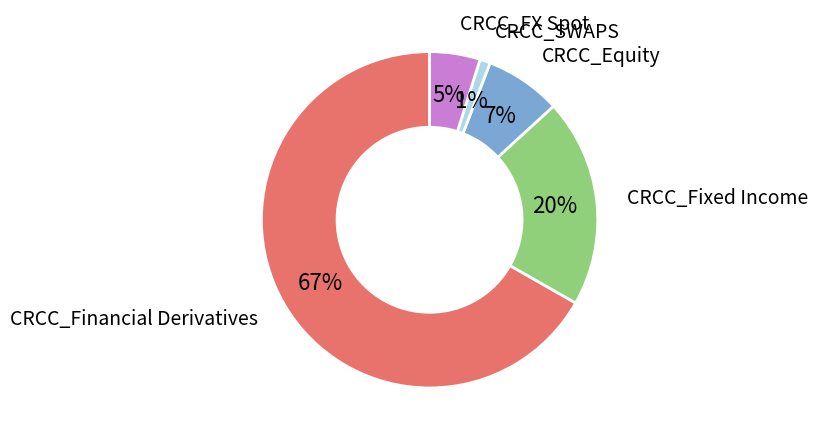

Is there any slice that represents more than half of the pie?

Yes